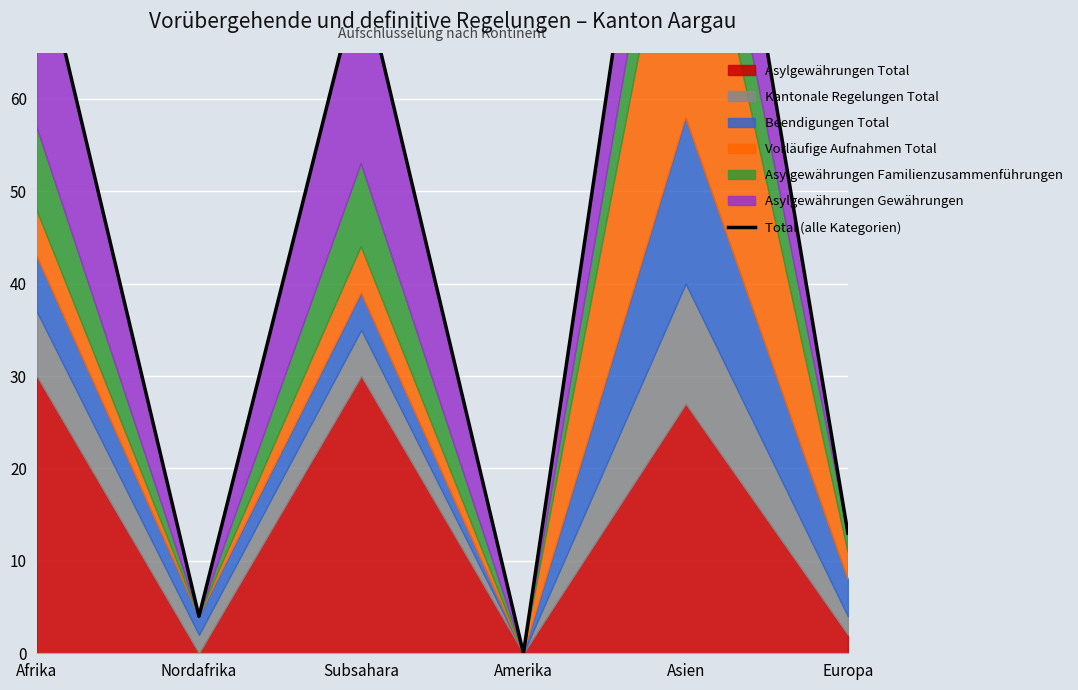

What is the label of the 6th point from the left?

Europa